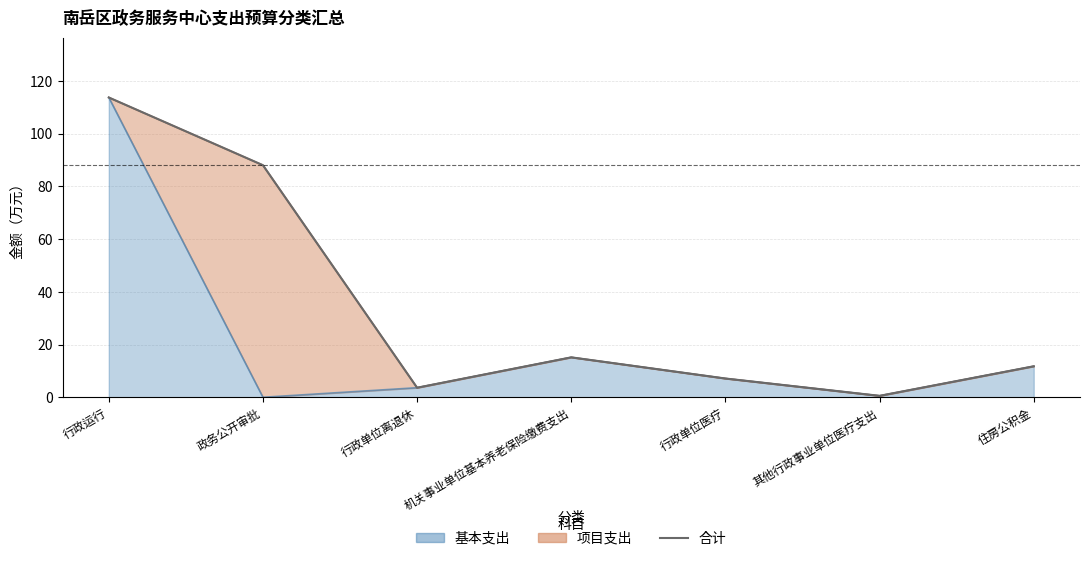

Between 机关事业单位基本养老保险缴费支出 and 政务公开审批, which is larger?

政务公开审批